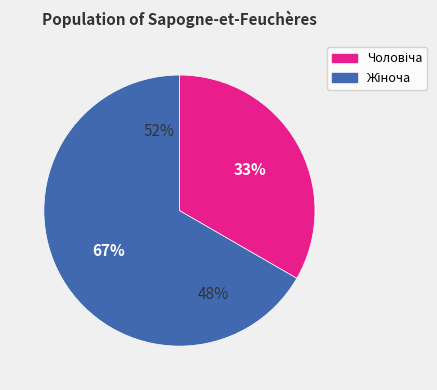

Is there any slice that represents more than half of the pie?

Yes